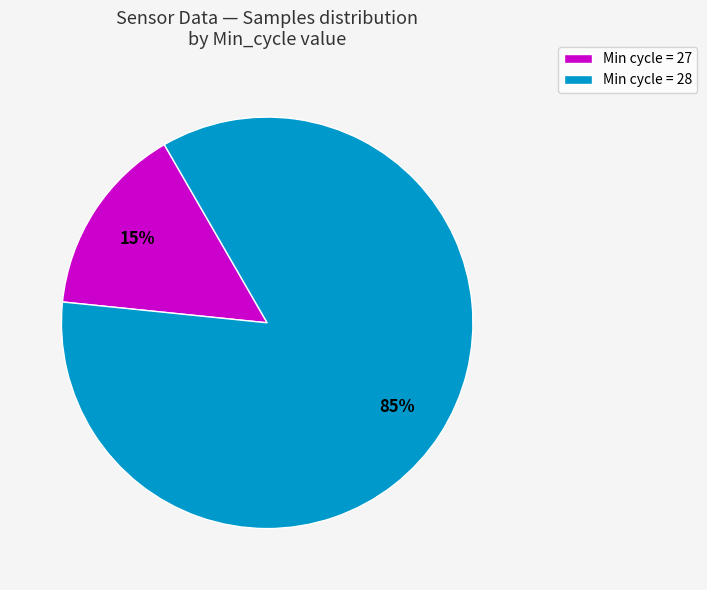

The Min cycle = 27 slice represents 24% of the pie. True or false?

False